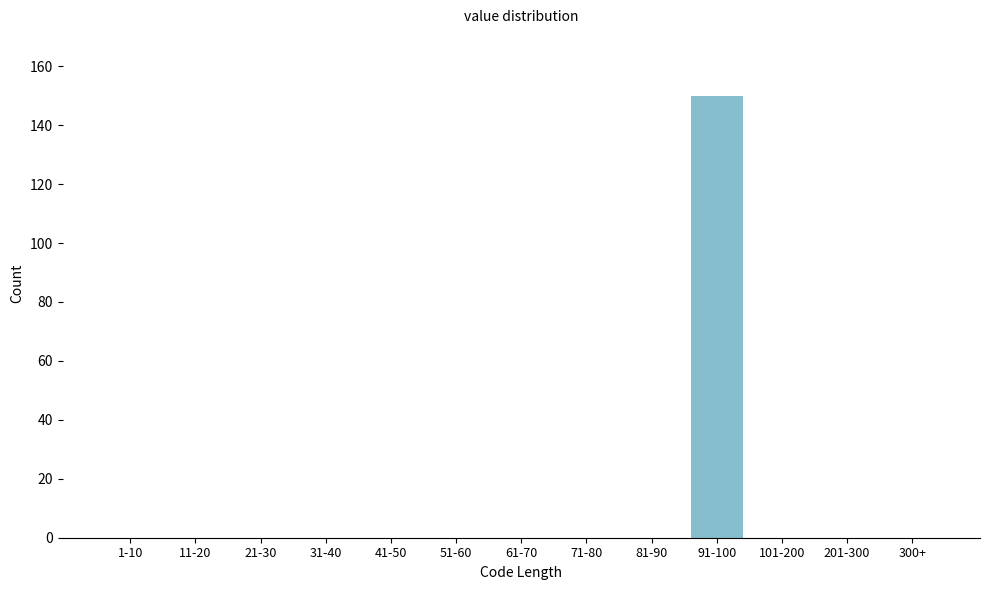

Reading left to right, transcribe all the data shown in this chart.

1-10=0	11-20=0	21-30=0	31-40=0	41-50=0	51-60=0	61-70=0	71-80=0	81-90=0	91-100=150	101-200=0	201-300=0	300+=0